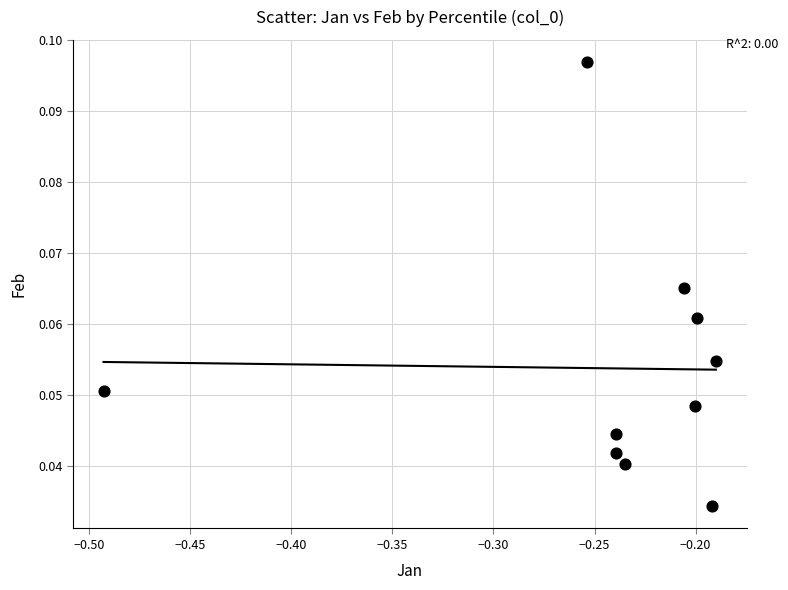

What is the range of X values (max minus min)?

0.3